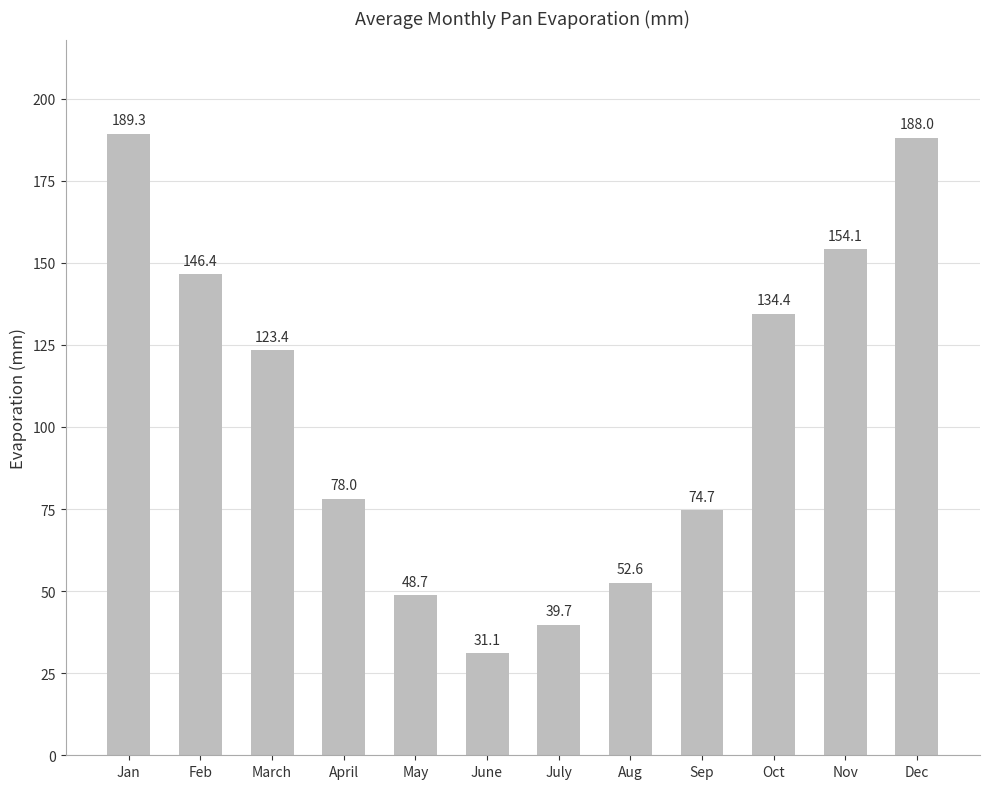

Reading left to right, transcribe all the data shown in this chart.

189.3	146.4	123.4	78.0	48.7	31.1	39.7	52.6	74.7	134.4	154.1	188.0